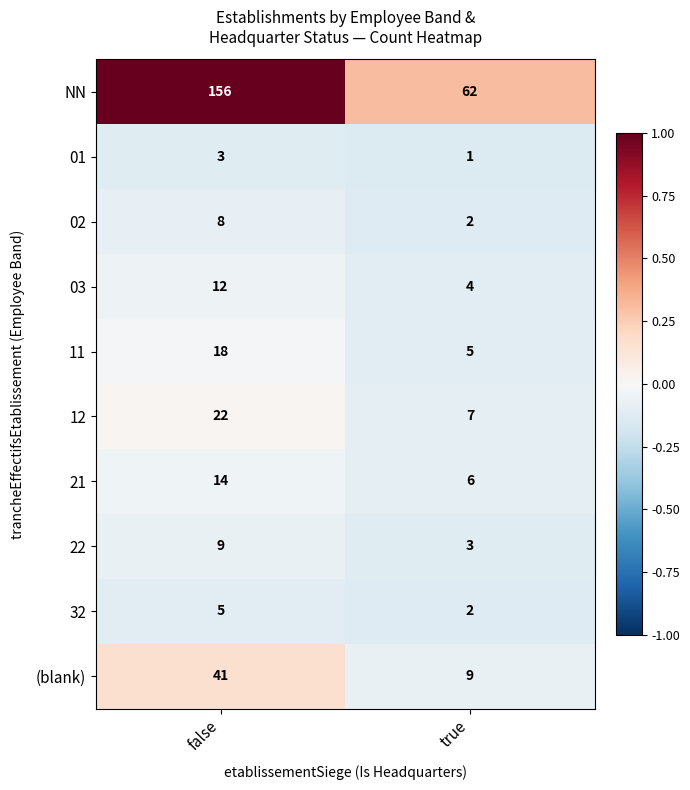

Which series changed the most between false and true?

NN